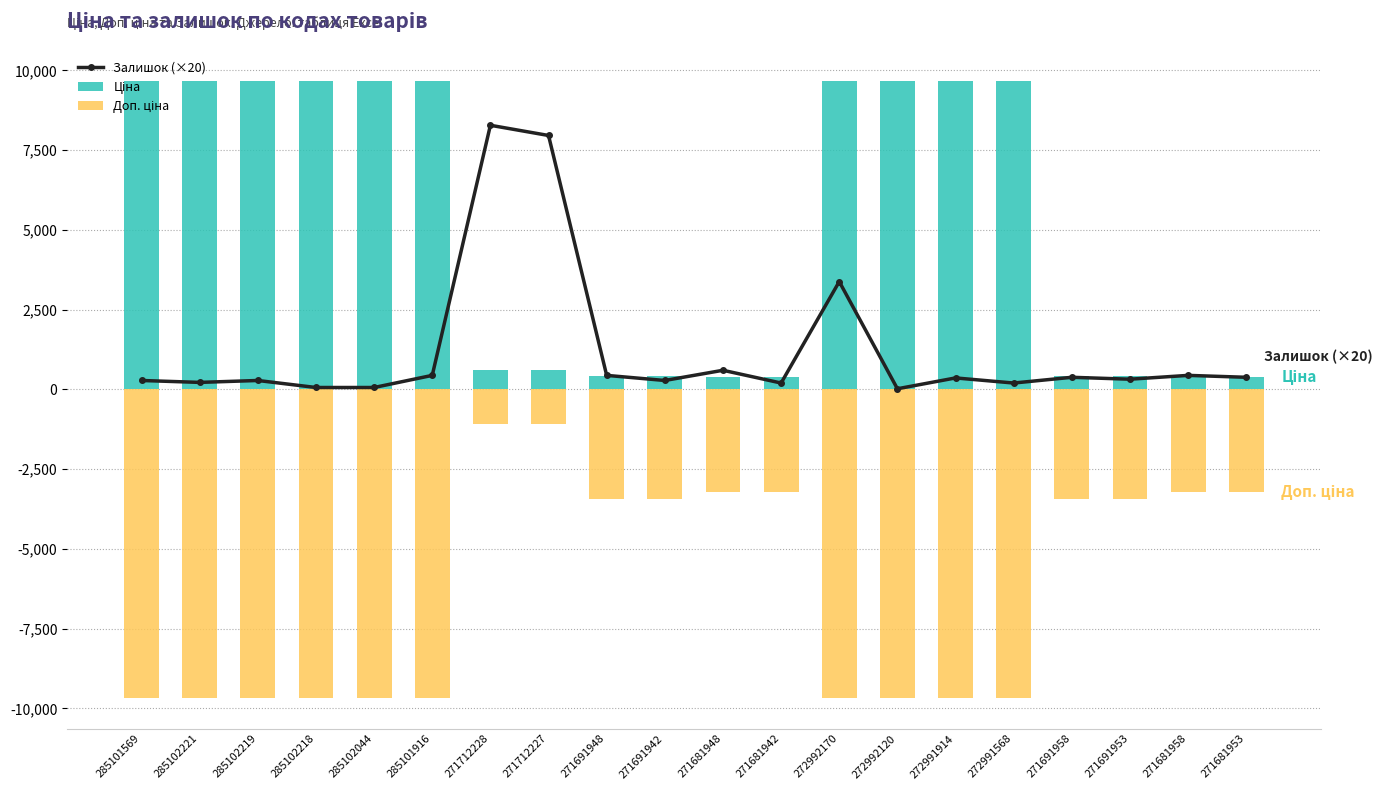

How many distinct data groups are displayed?

3